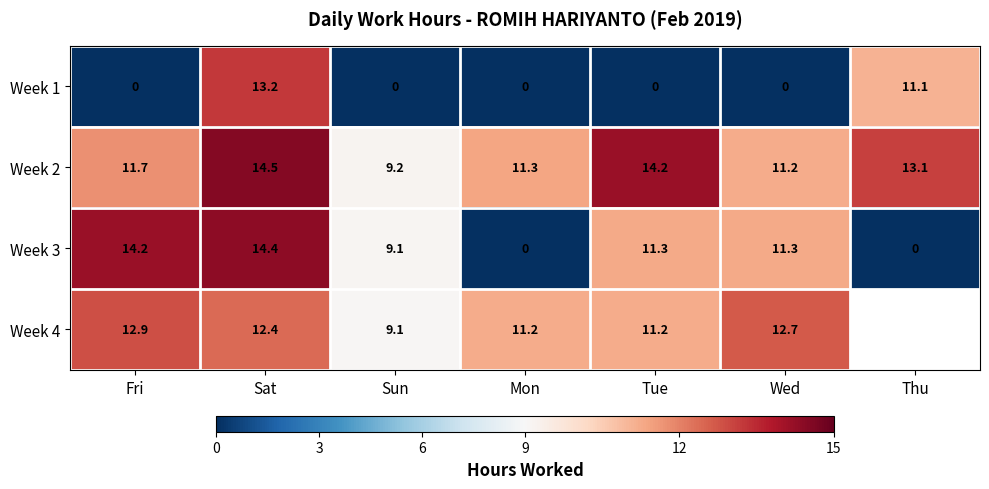

Is it true that Week 2 equals 4.3 at Fri?

False